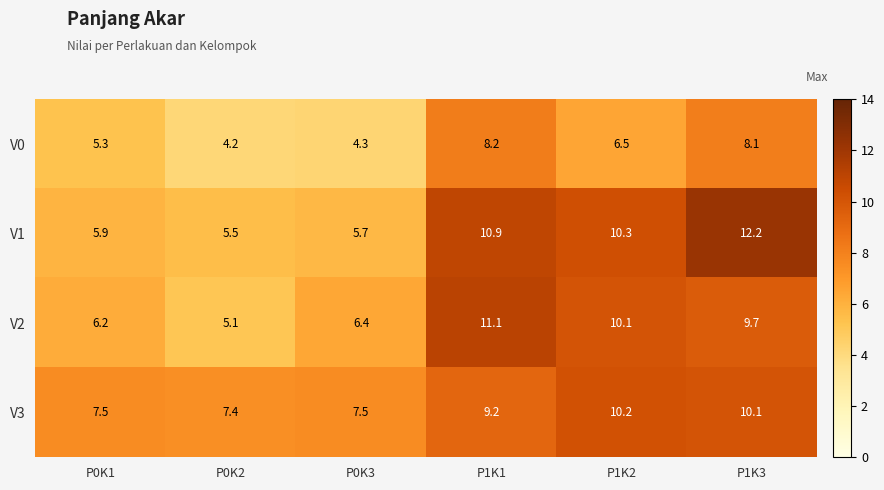

Reading left to right, transcribe all the data shown in this chart.

V0: P0K1=5.3	P0K2=4.2	P0K3=4.3	P1K1=8.2	P1K2=6.5	P1K3=8.1
V1: P0K1=5.9	P0K2=5.5	P0K3=5.7	P1K1=10.9	P1K2=10.3	P1K3=12.2
V2: P0K1=6.2	P0K2=5.1	P0K3=6.4	P1K1=11.1	P1K2=10.1	P1K3=9.7
V3: P0K1=7.5	P0K2=7.4	P0K3=7.5	P1K1=9.2	P1K2=10.2	P1K3=10.1